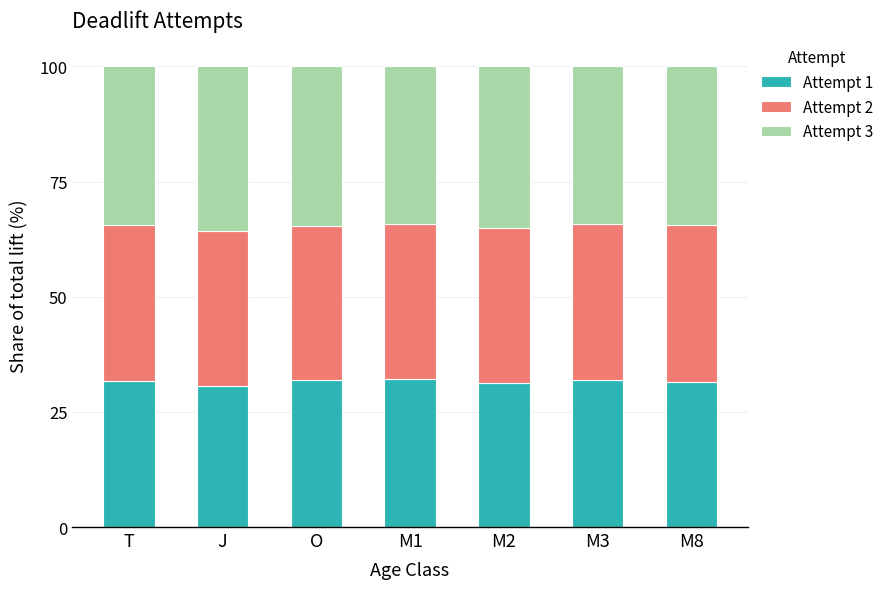

What is the sum of all Attempt 1 values?

221.3